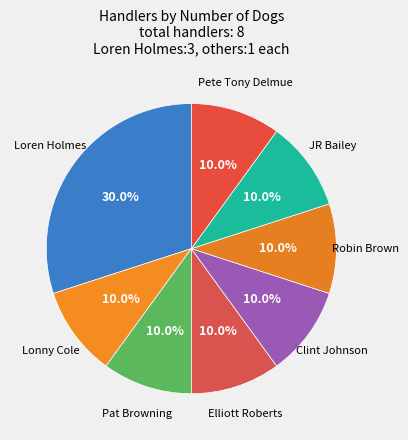

Which slice is the largest?

Loren Holmes